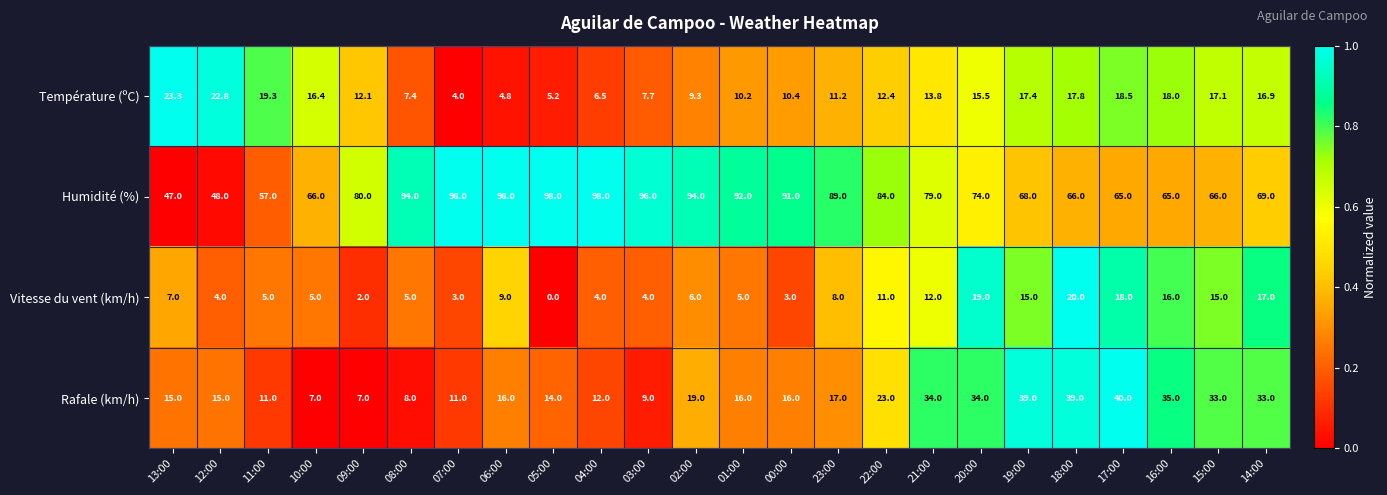

Is it true that Température (ºC) equals 2.3 at 05:00?

False